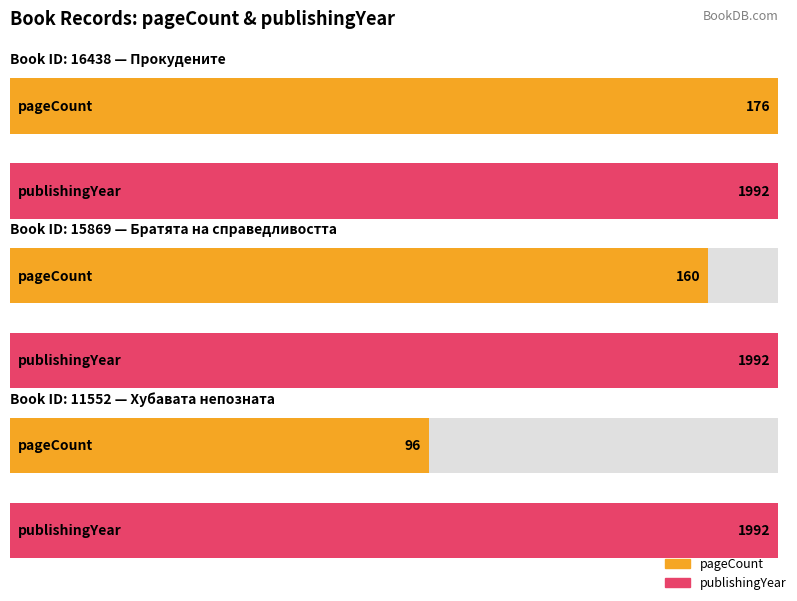

At which category is the sum across all series the highest?

16438